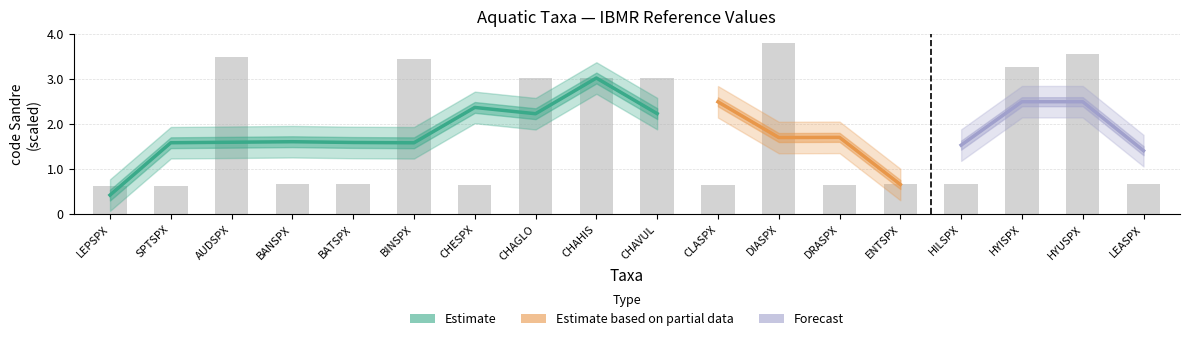

What is the minimum value shown in the chart?

0.6